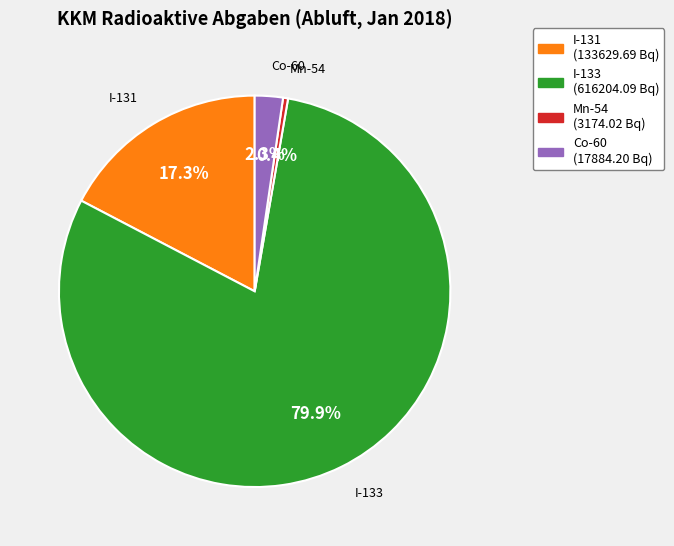

What is the majority slice?

I-133 (616204.09 Bq)